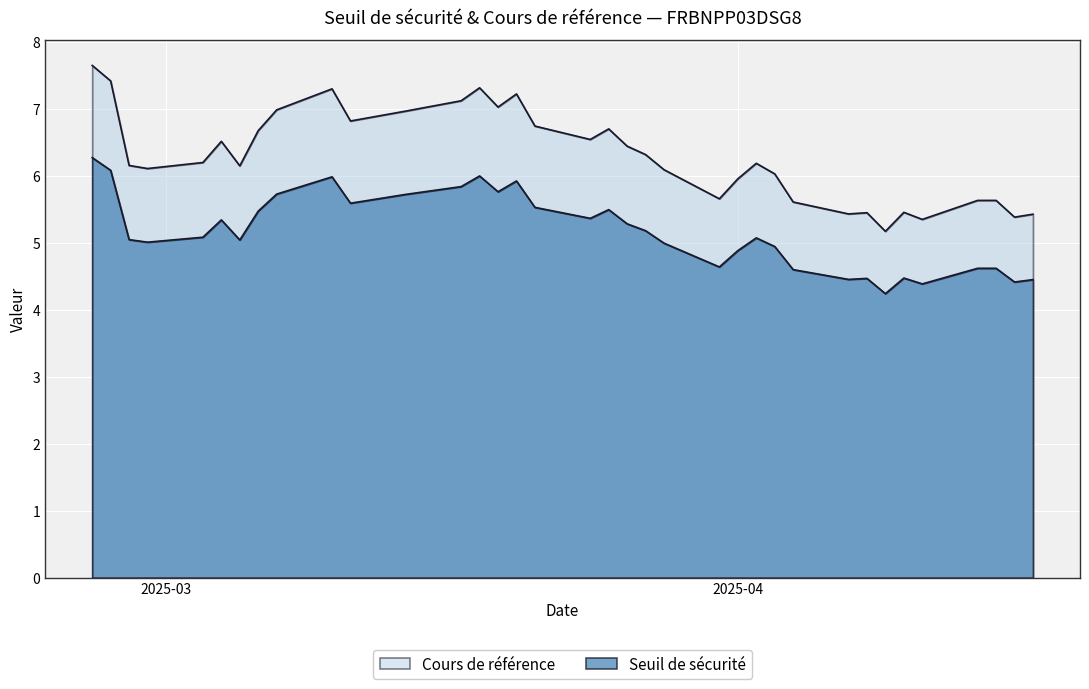

Reading left to right, what are all the values shown in this chart?

Seuil de sécurité: 2025-04-17=4.5	2025-04-16=4.4	2025-04-15=4.6	2025-04-14=4.6	2025-04-11=4.4	2025-04-10=4.5	2025-04-09=4.2	2025-04-08=4.5	2025-04-07=4.5	2025-04-04=4.6	2025-04-03=4.9	2025-04-02=5.1	2025-04-01=4.9	2025-03-31=4.6	2025-03-28=5.0	2025-03-27=5.2	2025-03-26=5.3	2025-03-25=5.5	2025-03-24=5.4	2025-03-21=5.5	2025-03-20=5.9	2025-03-19=5.8	2025-03-18=6.0	2025-03-17=5.8	2025-03-14=5.7	2025-03-11=5.6	2025-03-10=6.0	2025-03-07=5.7	2025-03-06=5.5	2025-03-05=5.0	2025-03-04=5.3	2025-03-03=5.1	2025-02-28=5.0	2025-02-27=5.0	2025-02-26=6.1	2025-02-25=6.3
Cours de référence: 2025-04-17=5.4	2025-04-16=5.4	2025-04-15=5.6	2025-04-14=5.6	2025-04-11=5.3	2025-04-10=5.5	2025-04-09=5.2	2025-04-08=5.5	2025-04-07=5.4	2025-04-04=5.6	2025-04-03=6.0	2025-04-02=6.2	2025-04-01=6.0	2025-03-31=5.7	2025-03-28=6.1	2025-03-27=6.3	2025-03-26=6.4	2025-03-25=6.7	2025-03-24=6.5	2025-03-21=6.7	2025-03-20=7.2	2025-03-19=7.0	2025-03-18=7.3	2025-03-17=7.1	2025-03-14=7.0	2025-03-11=6.8	2025-03-10=7.3	2025-03-07=7.0	2025-03-06=6.7	2025-03-05=6.2	2025-03-04=6.5	2025-03-03=6.2	2025-02-28=6.1	2025-02-27=6.2	2025-02-26=7.4	2025-02-25=7.7